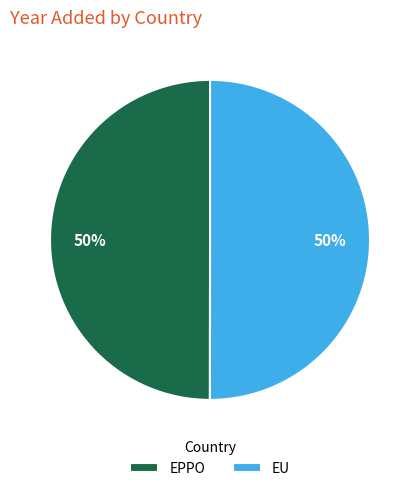

Count the number of slices in the pie.

2